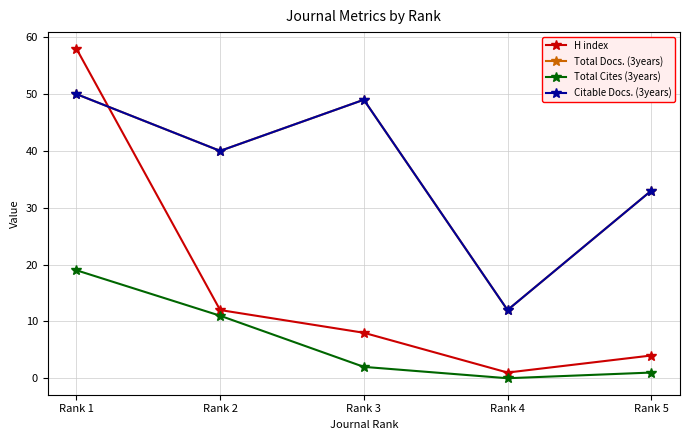

Is this an area chart (filled region under the line)?

No